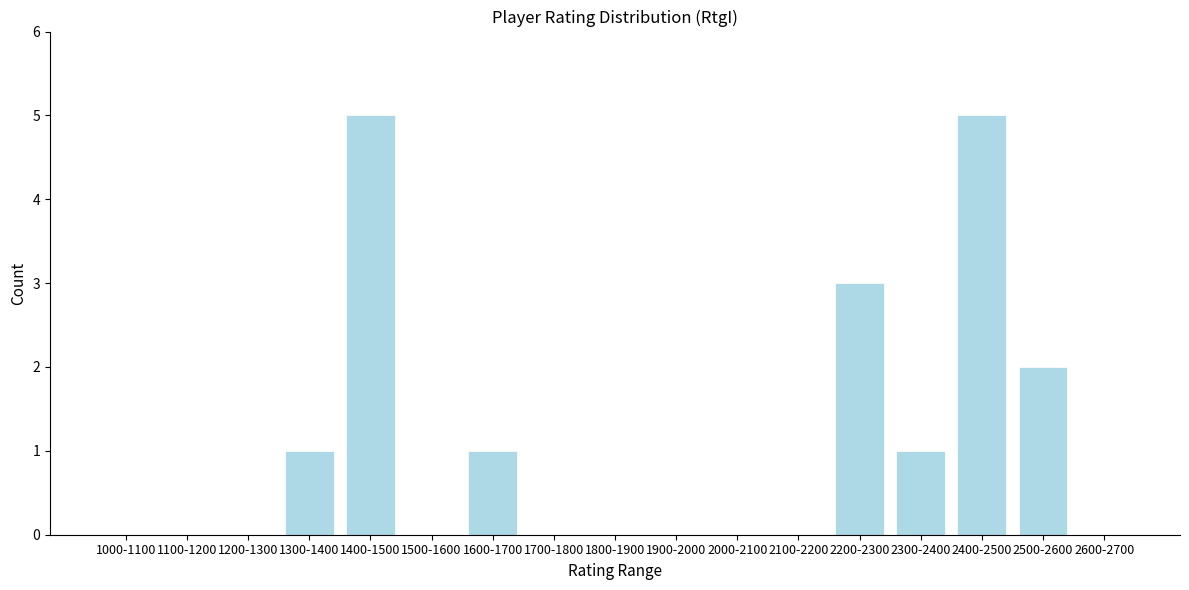

Reading left to right, list all the values displayed in this chart.

1000-1100=0	1100-1200=0	1200-1300=0	1300-1400=1	1400-1500=5	1500-1600=0	1600-1700=1	1700-1800=0	1800-1900=0	1900-2000=0	2000-2100=0	2100-2200=0	2200-2300=3	2300-2400=1	2400-2500=5	2500-2600=2	2600-2700=0